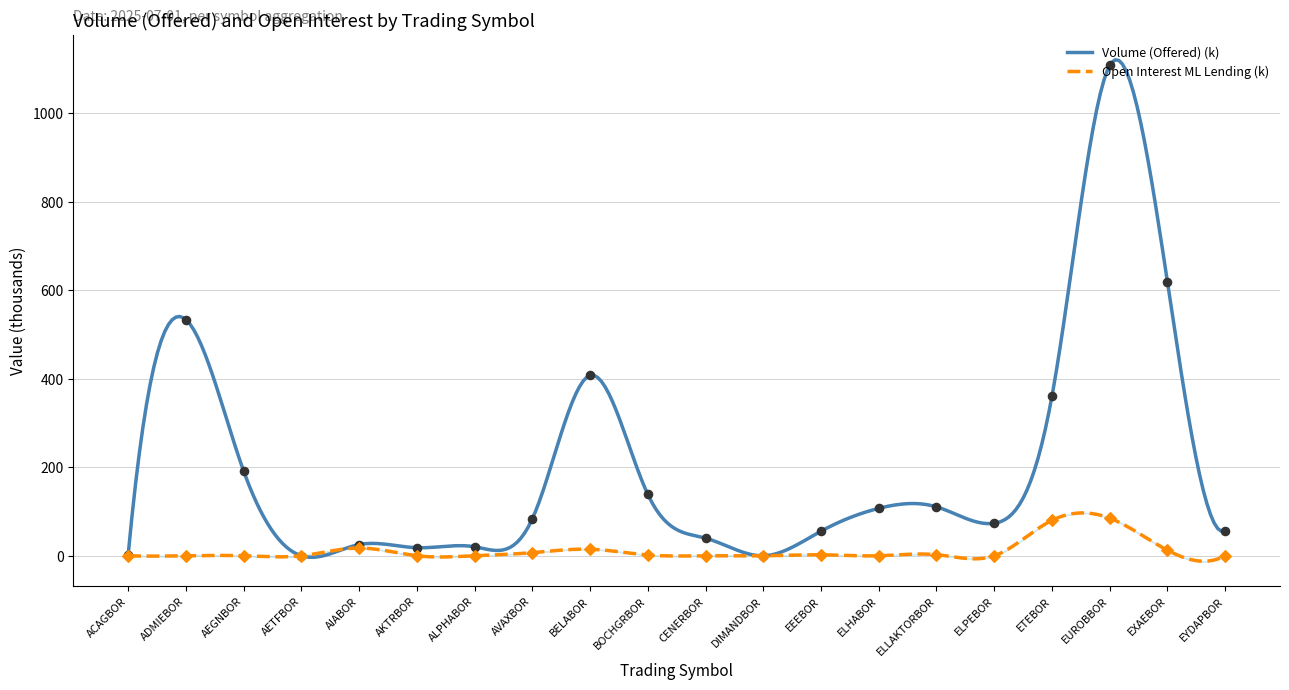

Which series has the widest spread of Y values?

Volume (Offered)